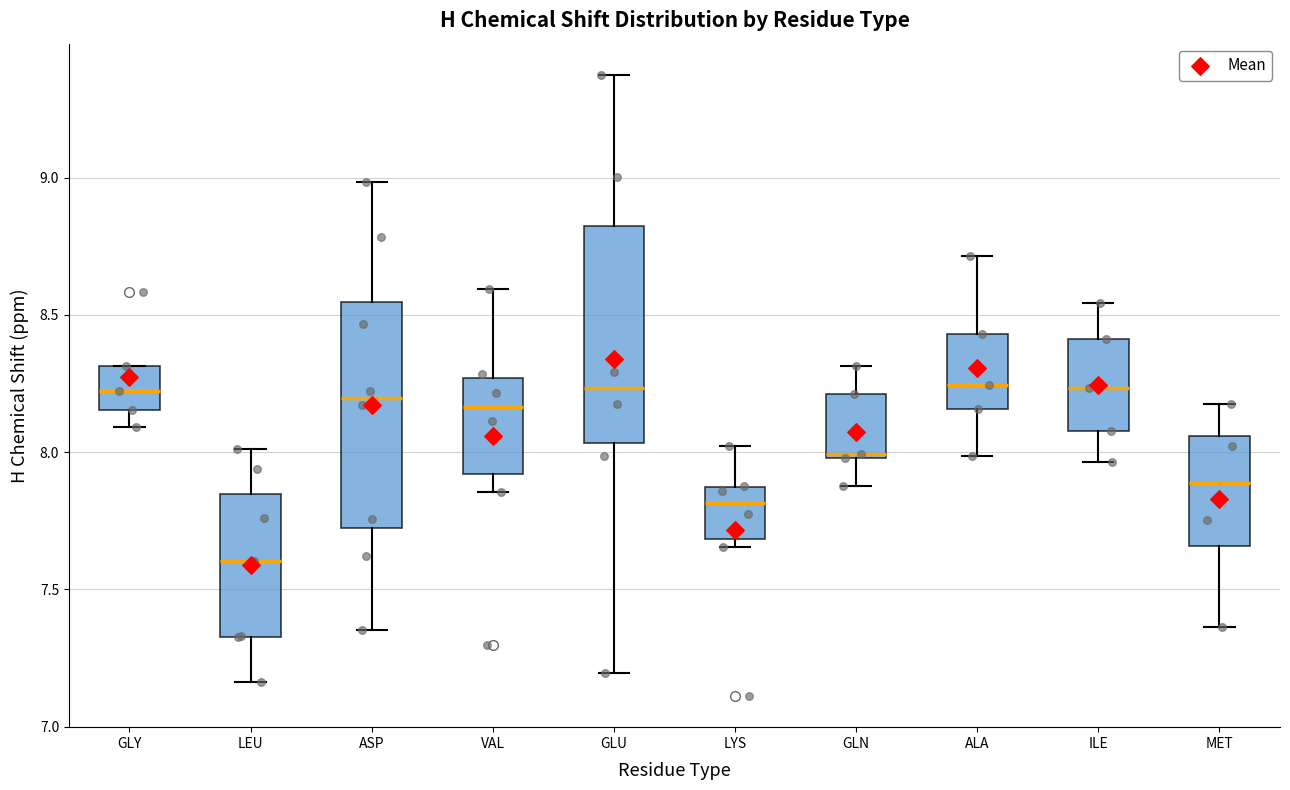

Where is the upper edge of the box for GLU on the y-axis? The values are not printed on the chart, so give them approximately, as read against the axis.

8.80